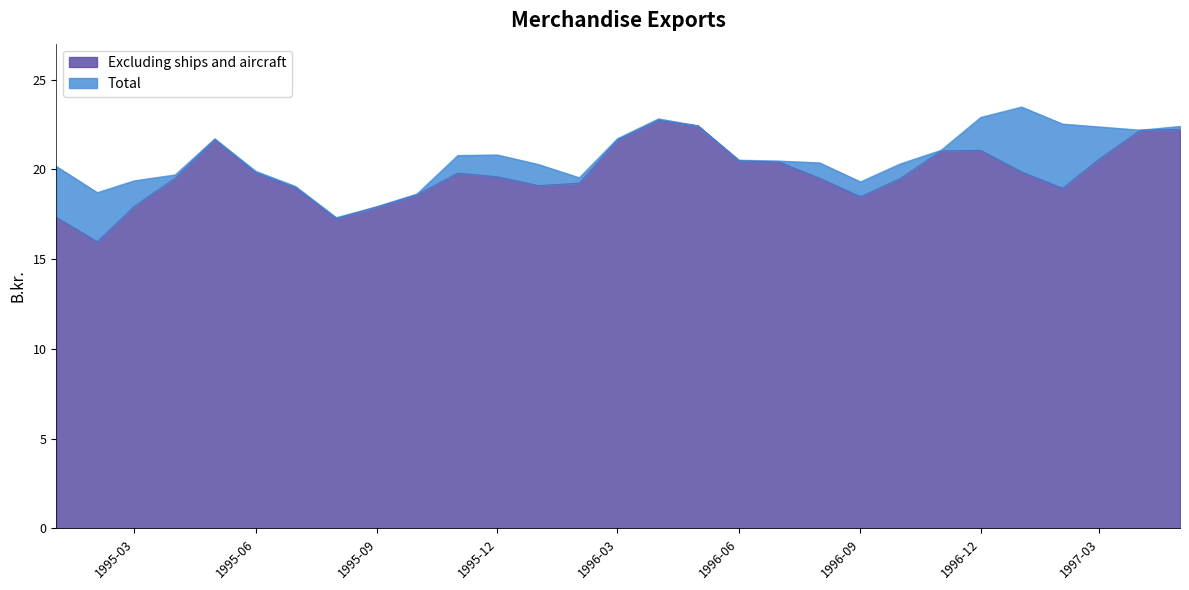

Does the chart have visible grid lines?

No